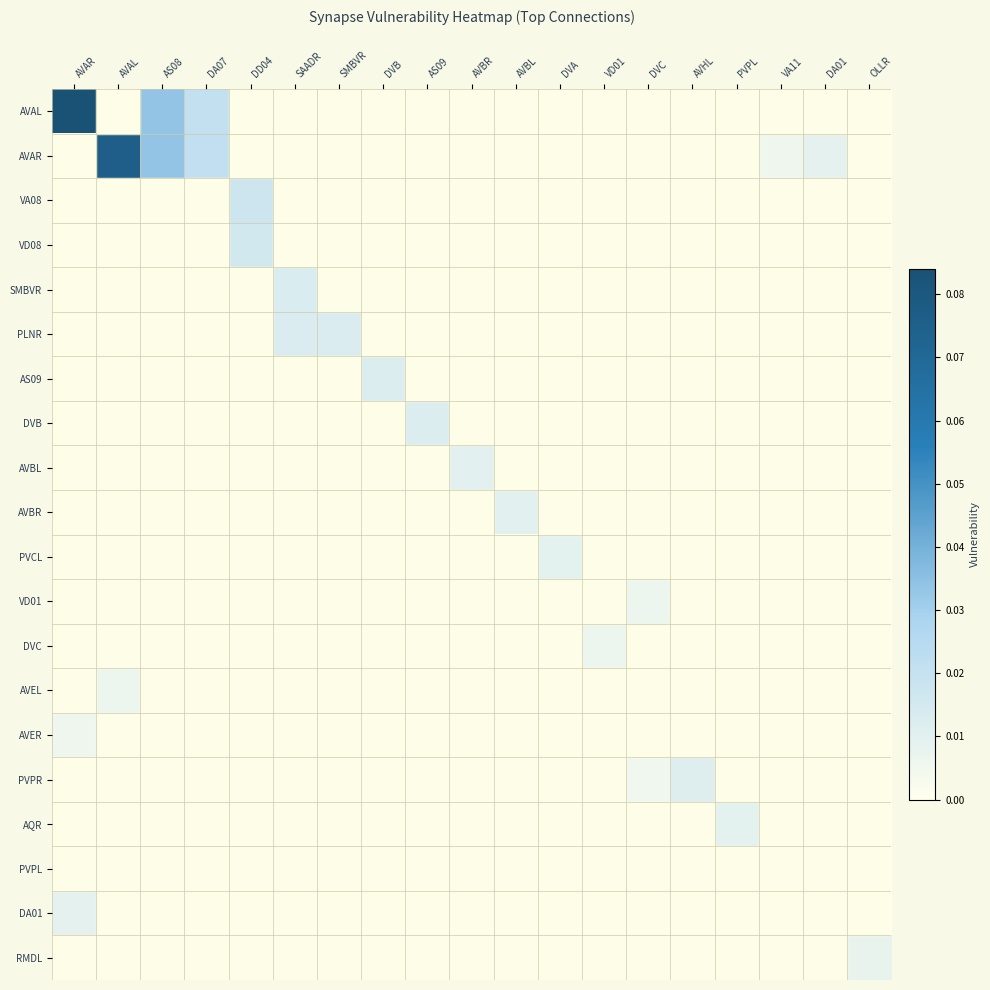

Between AS08 and AVHL, which is larger?

AS08